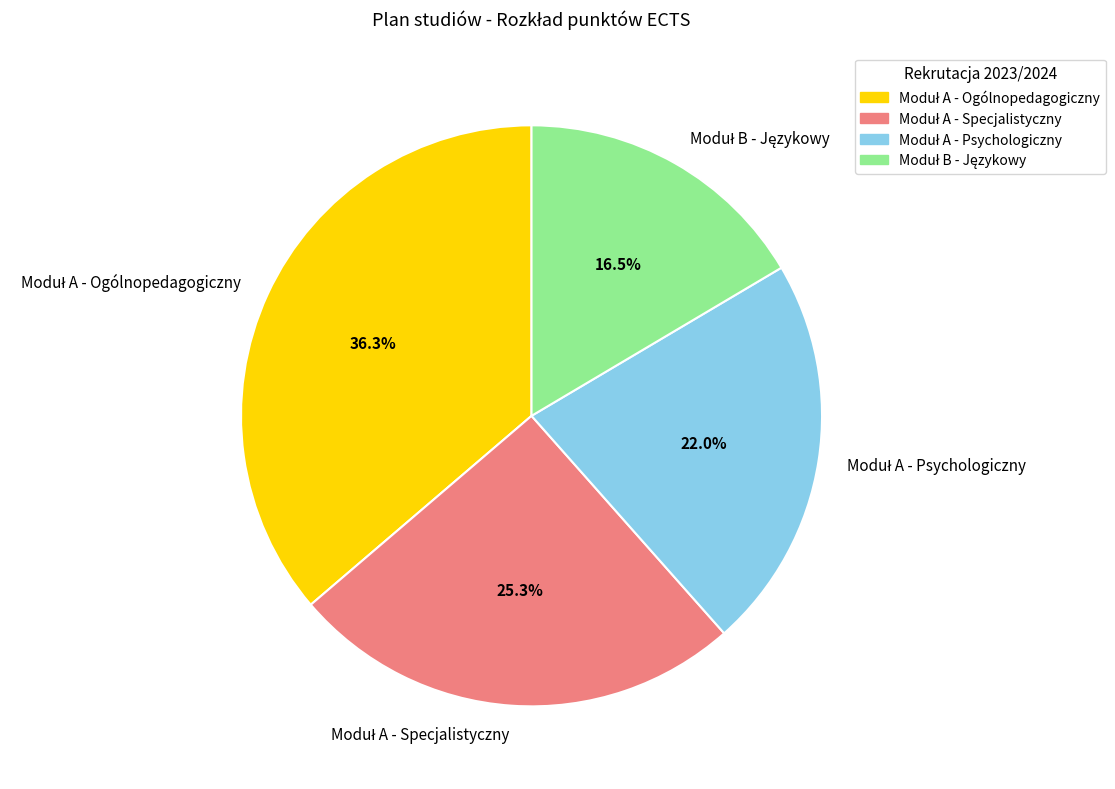

To the nearest percent, what is the average slice percentage?

25%